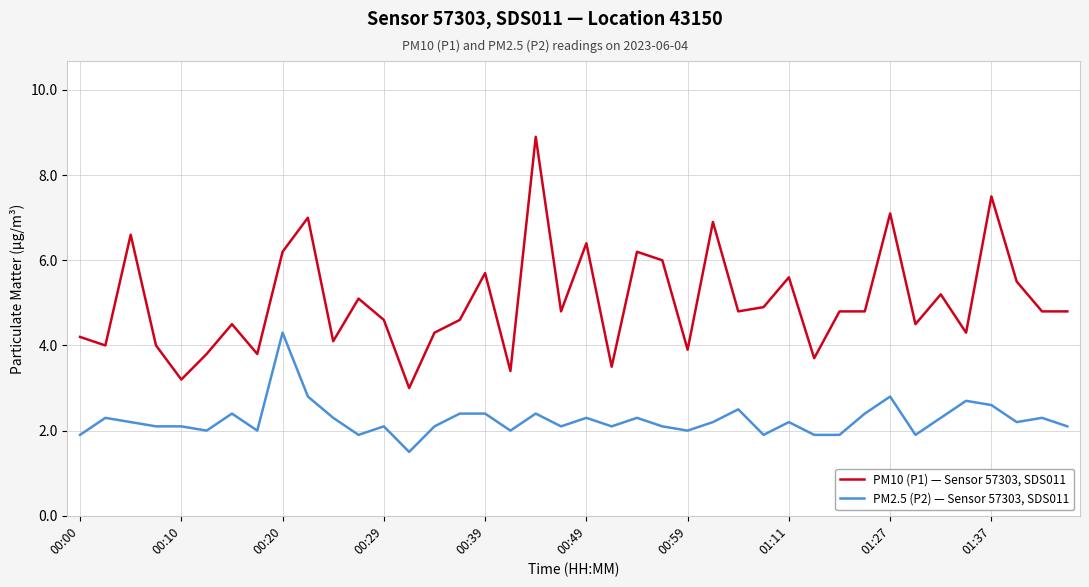

Which series has the largest total across all categories?

PM10 (P1) — Sensor 57303, SDS011